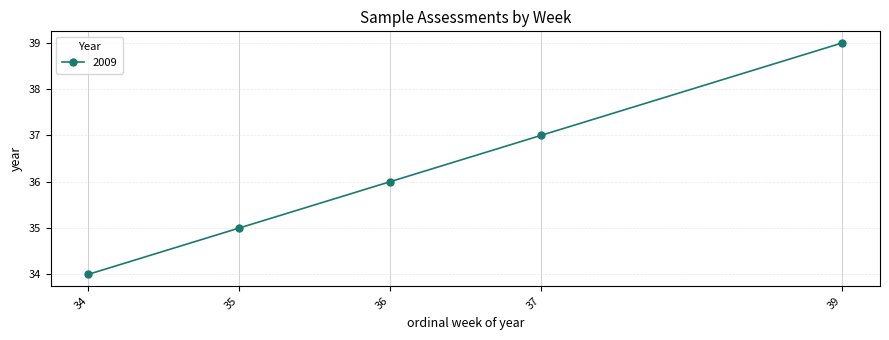

Reading left to right, extract all data points from this chart.

34=34	35=35	36=36	37=37	39=39